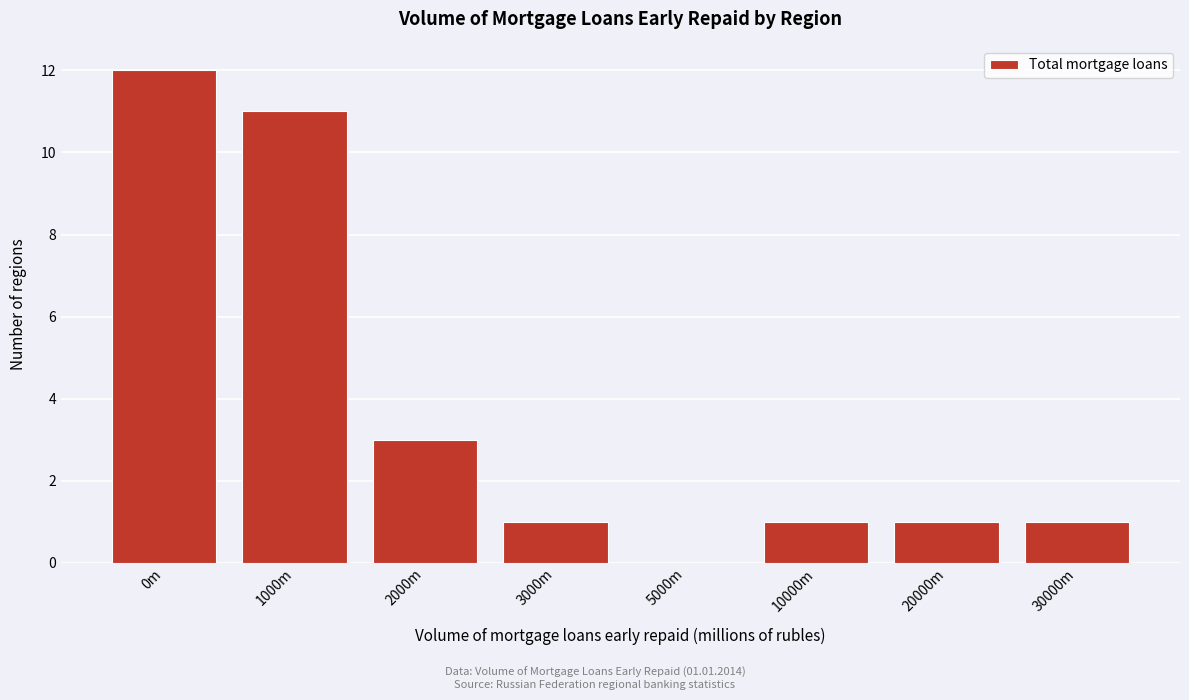

Reading left to right, extract all data points from this chart.

0m=12	1000m=11	2000m=3	3000m=1	5000m=0	10000m=1	20000m=1	30000m=1